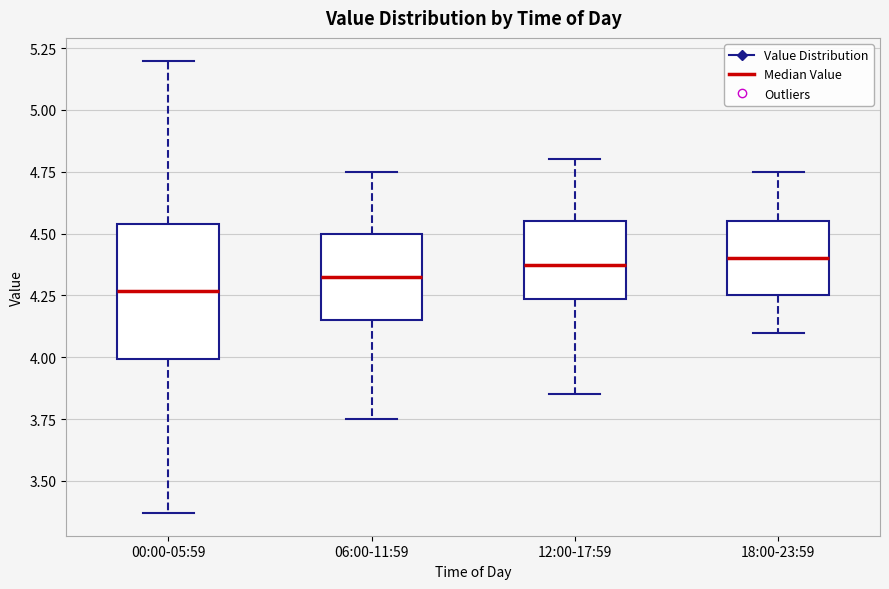

Which box is the tallest, from its lower edge to its upper edge?

00:00-05:59